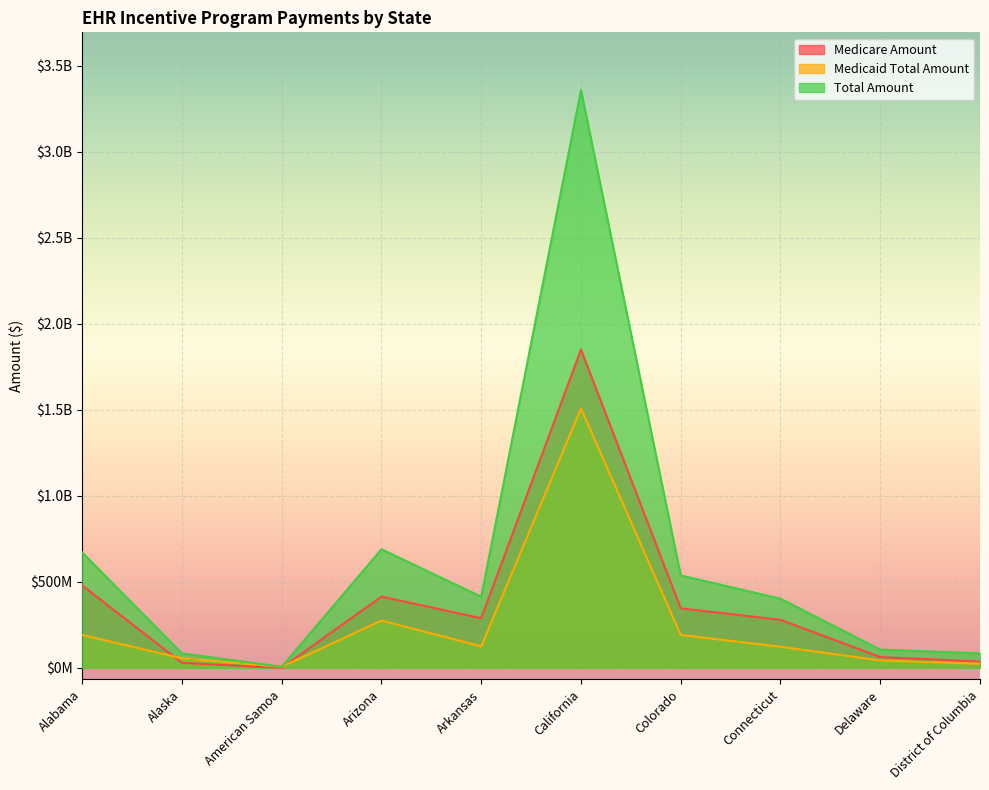

Is it true that Total Amount equals 84152410.1 at Alaska?

True